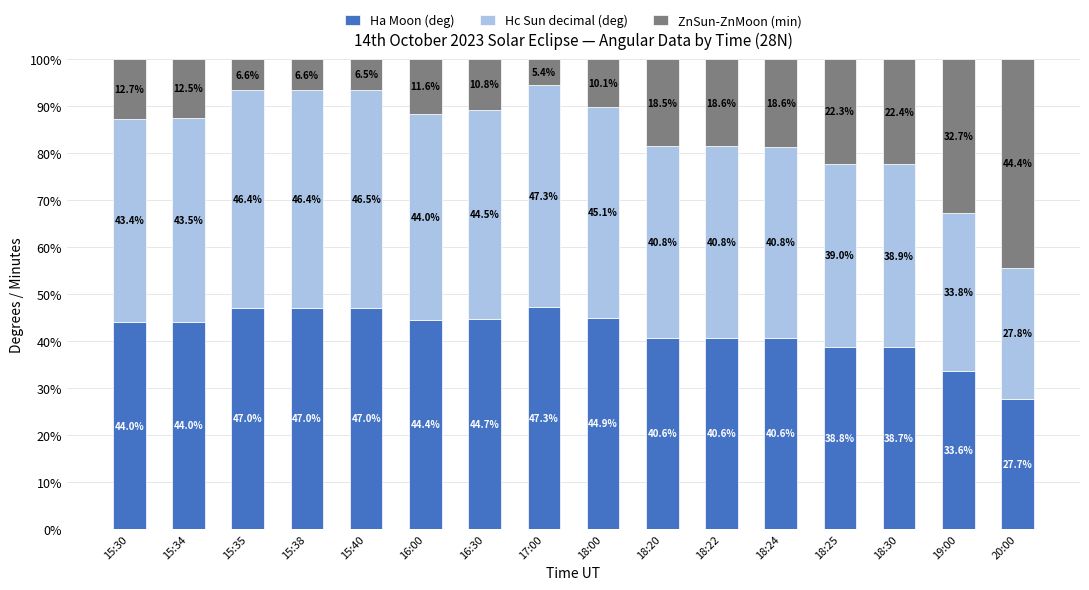

At which label does Ha Moon (deg) reach its peak?

17:00